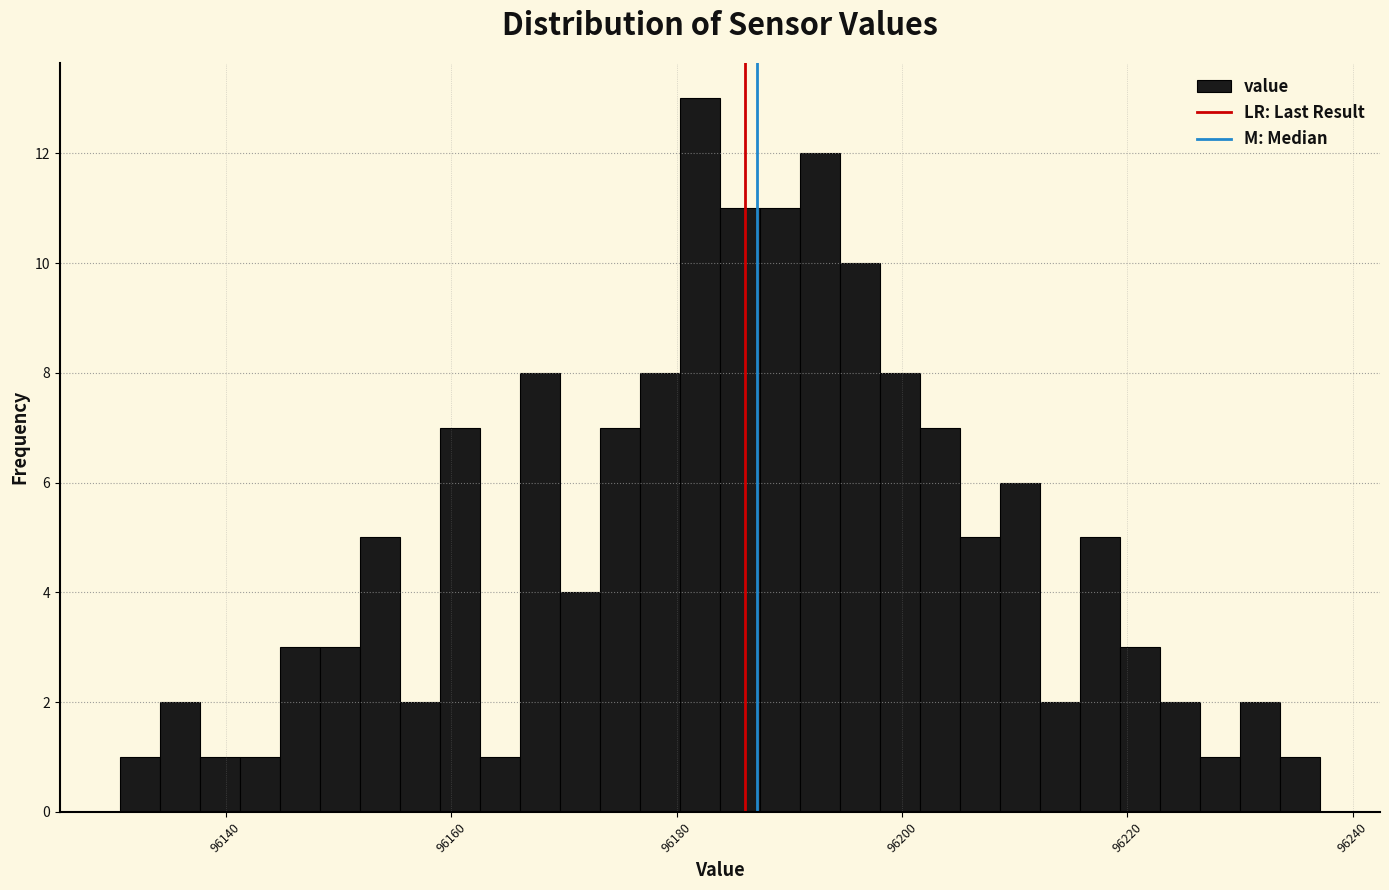

Around what value on the x-axis is the tallest bar? Give the approximate position of its centre, as read against the axis.

96182